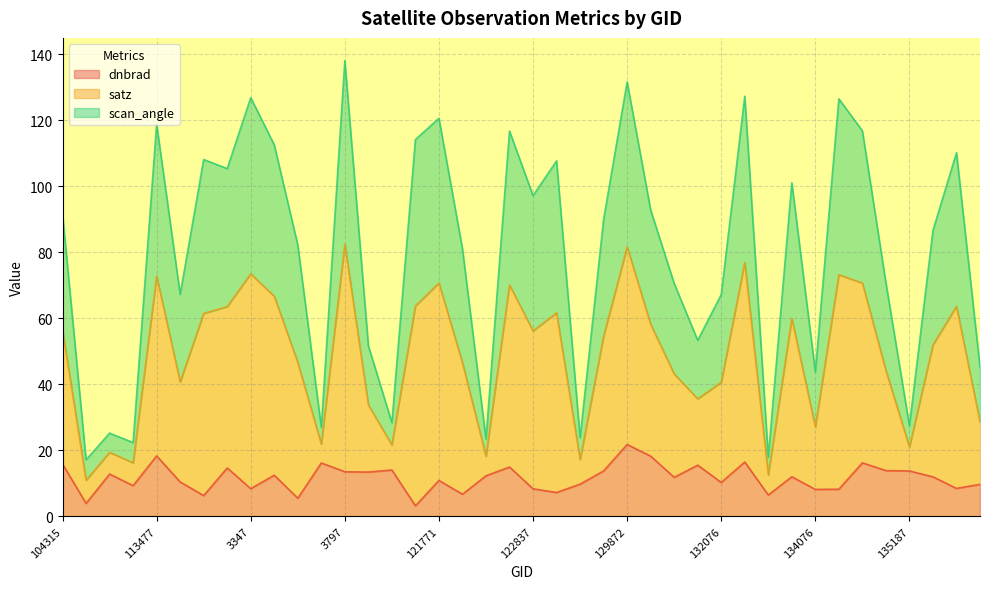

Which category has the highest value in the dnbrad series?

129872